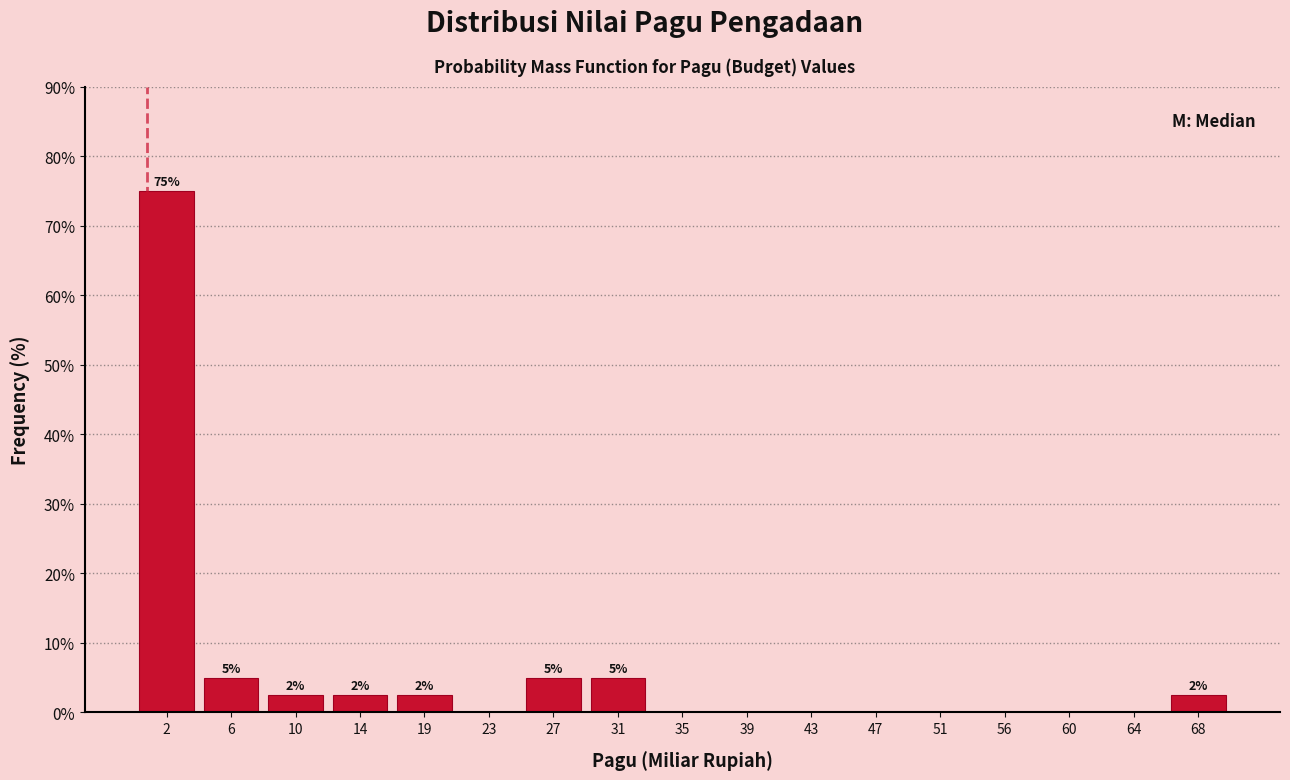

Over which range of the x-axis is the bar tallest?

0.0 to 4.0